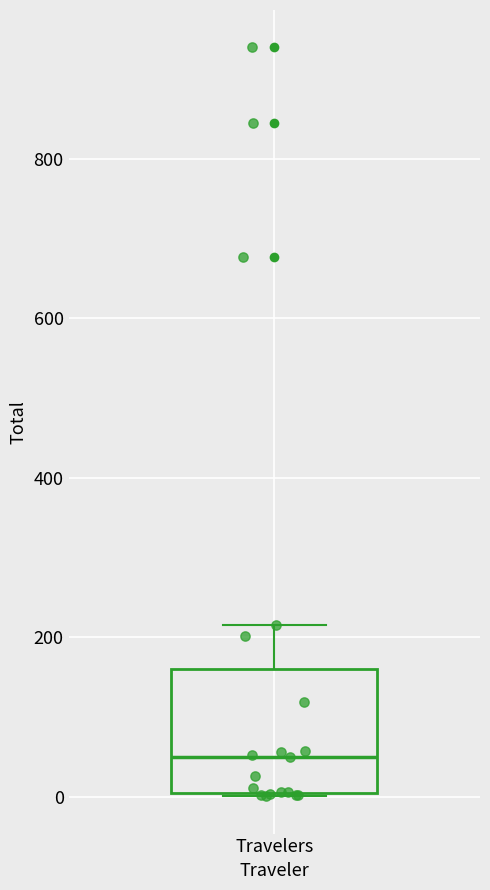

Where is the lower edge of the box for Travelers on the y-axis? The values are not printed on the chart, so give them approximately, as read against the axis.

0